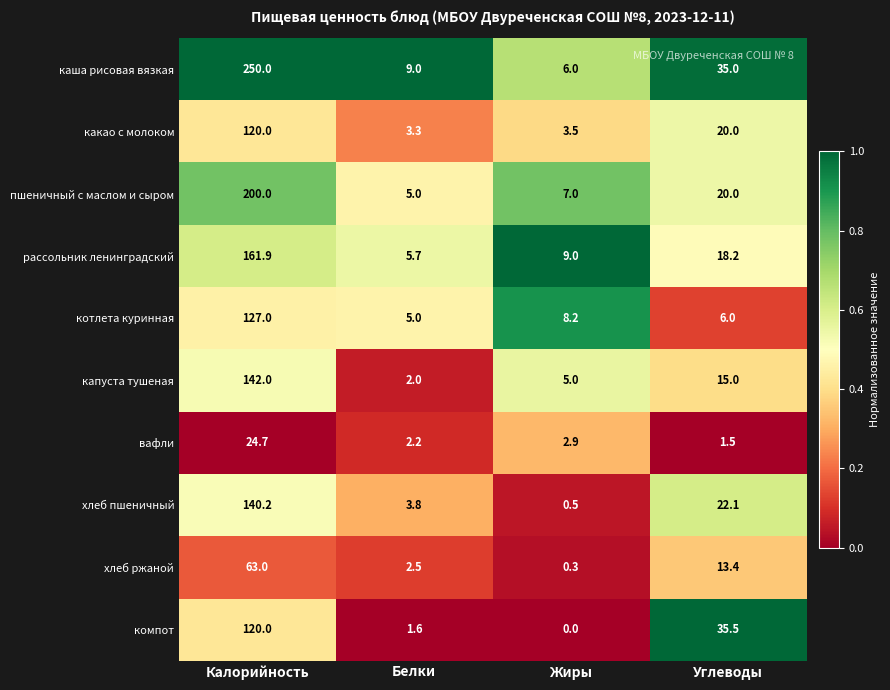

What is the difference between the котлета куринная values at Жиры and Белки?

3.2